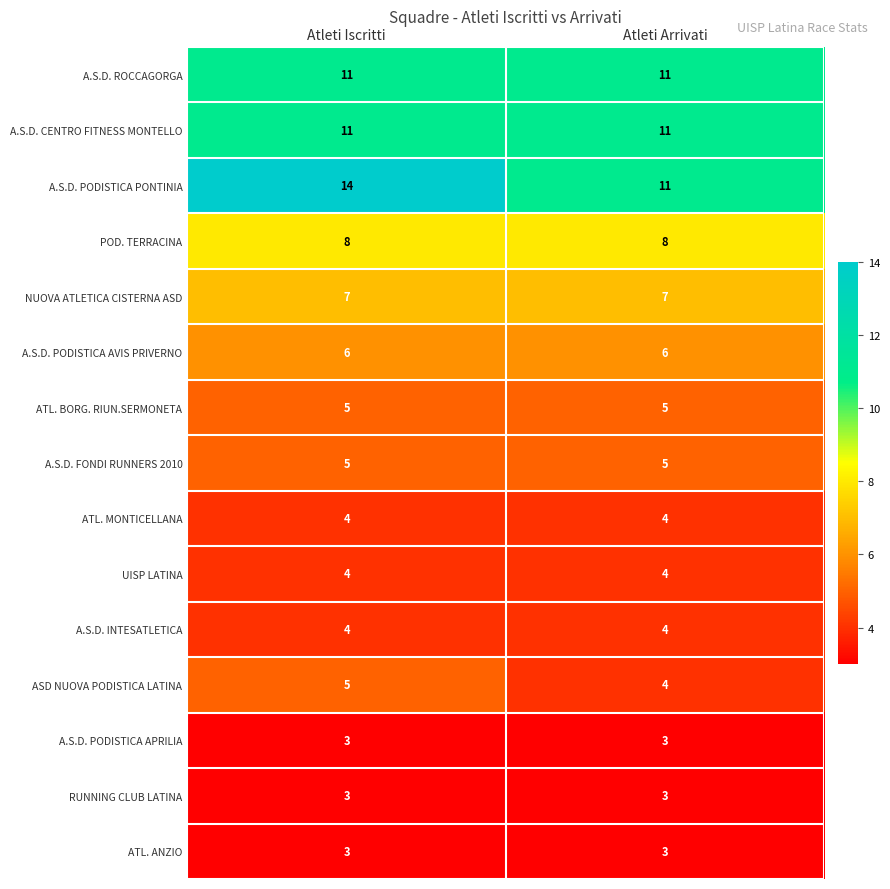

Reading left to right, what are all the values shown in this chart?

A.S.D. ROCCAGORGA: Atleti Iscritti=11	Atleti Arrivati=11
A.S.D. CENTRO FITNESS MONTELLO: Atleti Iscritti=11	Atleti Arrivati=11
A.S.D. PODISTICA PONTINIA: Atleti Iscritti=14	Atleti Arrivati=11
POD. TERRACINA: Atleti Iscritti=8	Atleti Arrivati=8
NUOVA ATLETICA CISTERNA ASD: Atleti Iscritti=7	Atleti Arrivati=7
A.S.D. PODISTICA AVIS PRIVERNO: Atleti Iscritti=6	Atleti Arrivati=6
ATL. BORG. RIUN.SERMONETA: Atleti Iscritti=5	Atleti Arrivati=5
A.S.D. FONDI RUNNERS 2010: Atleti Iscritti=5	Atleti Arrivati=5
ATL. MONTICELLANA: Atleti Iscritti=4	Atleti Arrivati=4
UISP LATINA: Atleti Iscritti=4	Atleti Arrivati=4
A.S.D. INTESATLETICA: Atleti Iscritti=4	Atleti Arrivati=4
ASD NUOVA PODISTICA LATINA: Atleti Iscritti=5	Atleti Arrivati=4
A.S.D. PODISTICA APRILIA: Atleti Iscritti=3	Atleti Arrivati=3
RUNNING CLUB LATINA: Atleti Iscritti=3	Atleti Arrivati=3
ATL. ANZIO: Atleti Iscritti=3	Atleti Arrivati=3